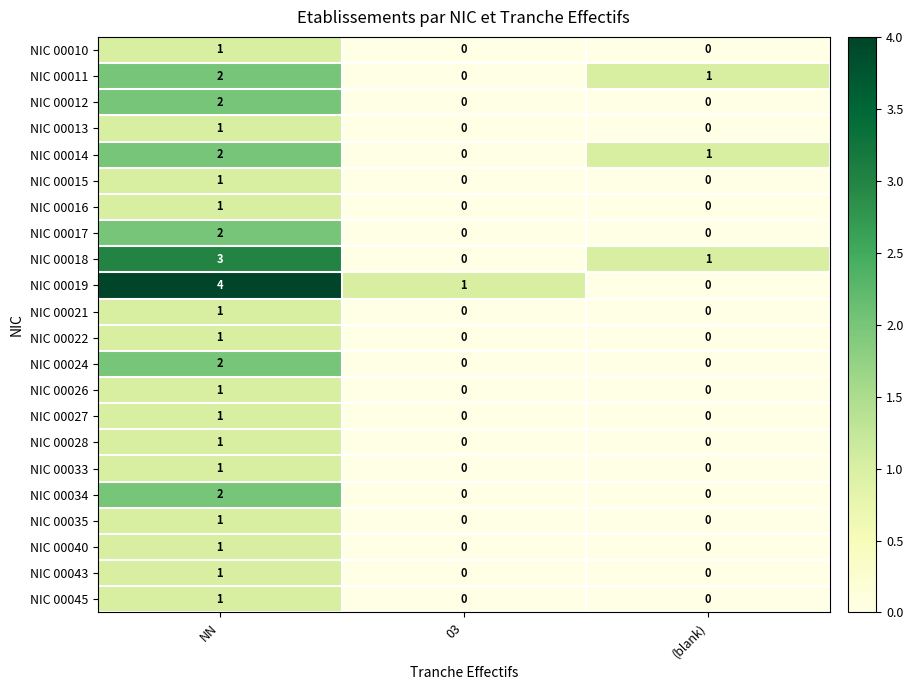

Is it true that NIC 00014 equals 3 at NN?

False